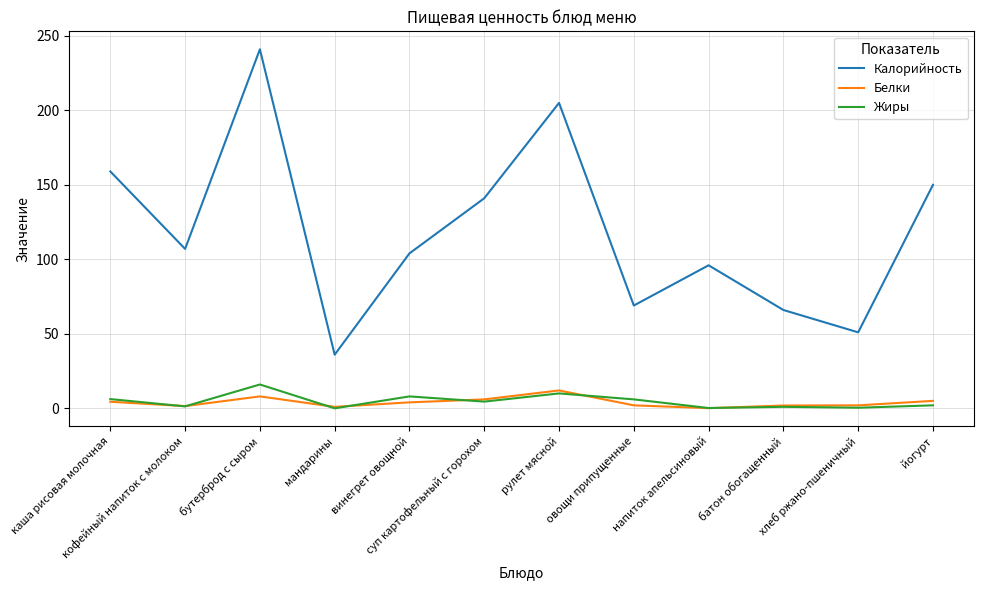

Which series has the largest total across all categories?

Калорийность